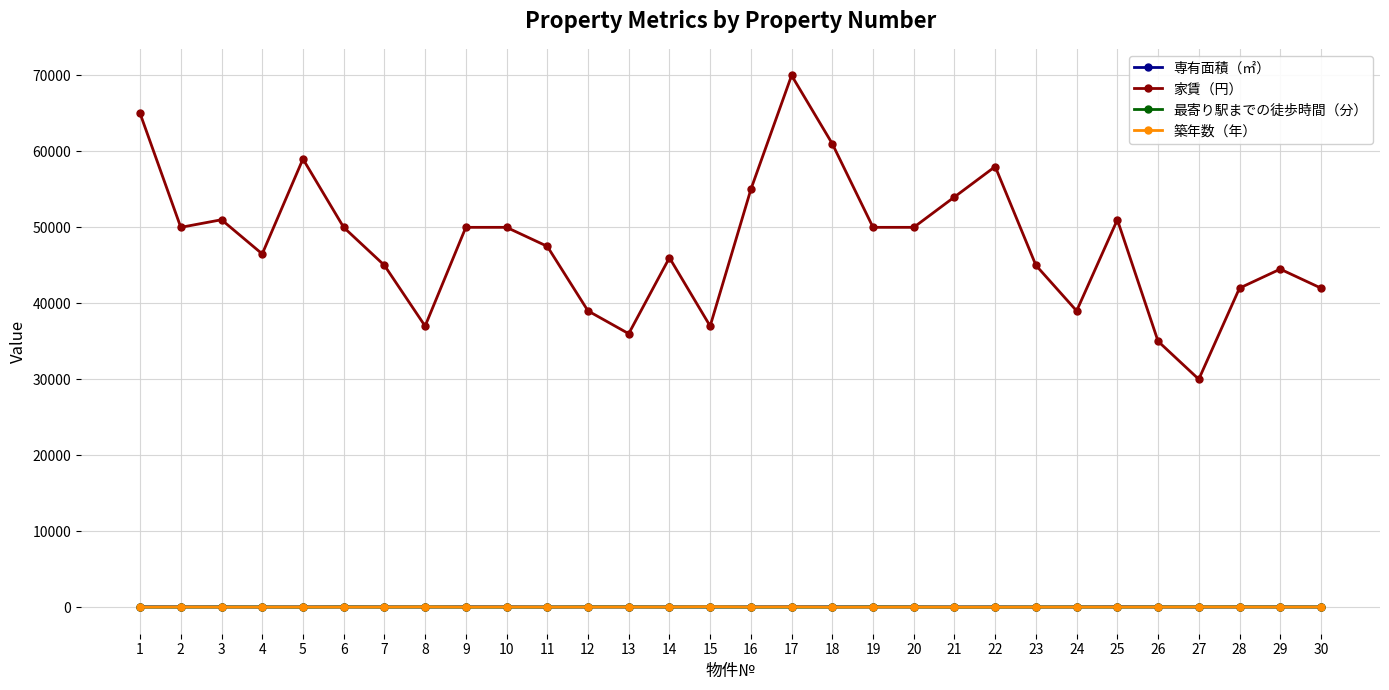

What is the maximum value shown in the chart?

70000.0